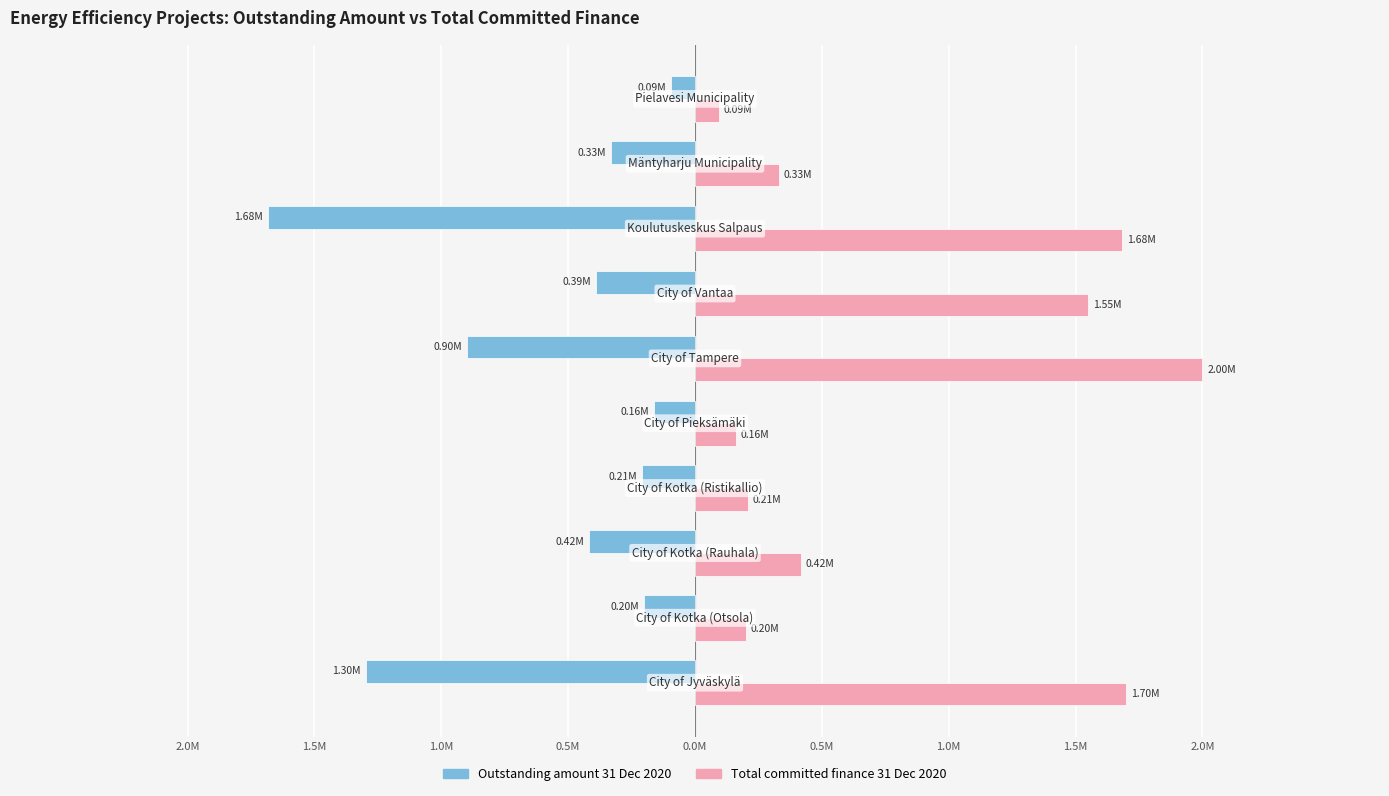

What are all the series names shown in the legend?

Outstanding amount 31 Dec 2020, Total committed finance 31 Dec 2020